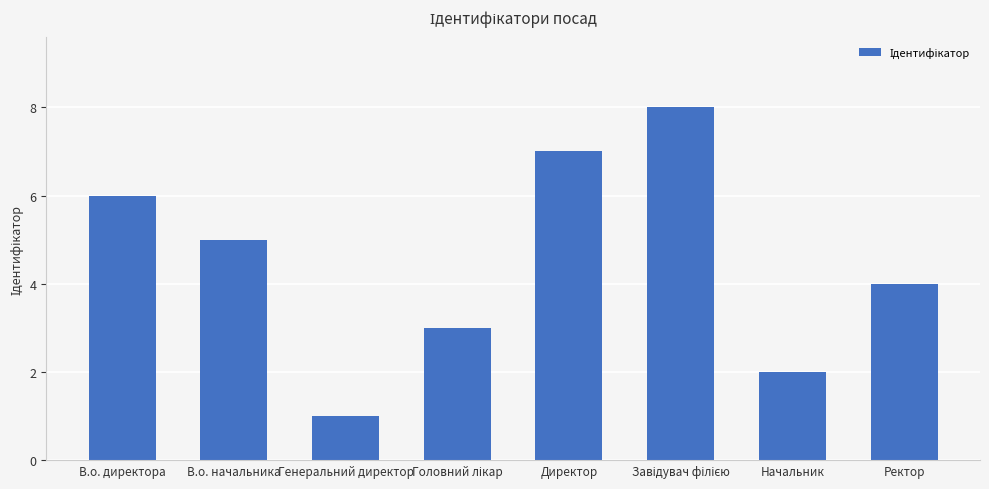

Are the bars grouped side by side (vs. stacked)?

No